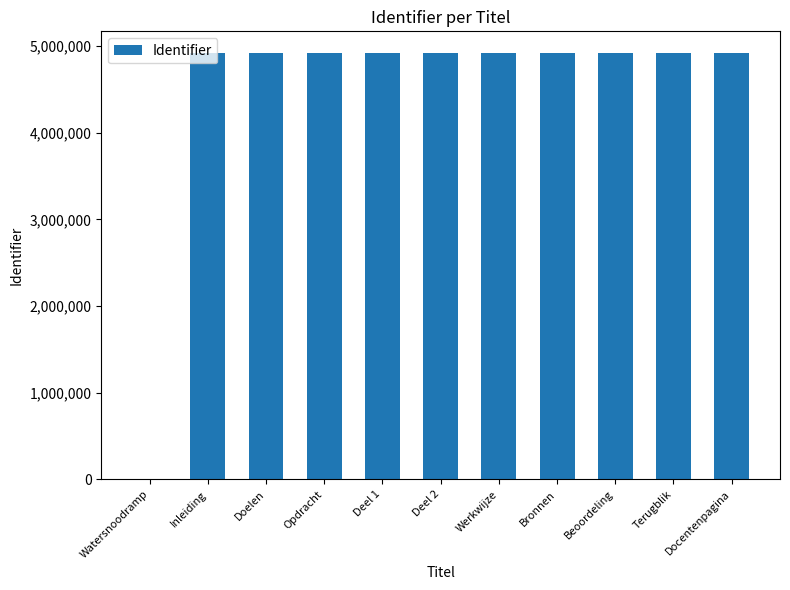

What is the sum of all values?

49230907